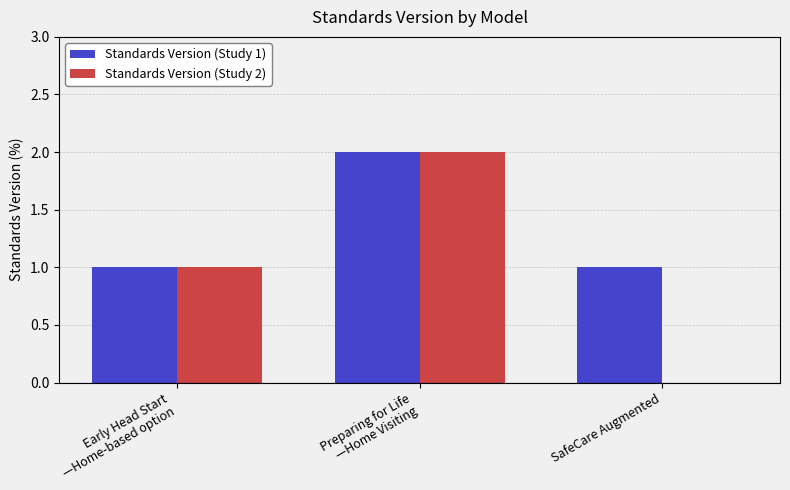

At which category is the sum across all series the highest?

Preparing for Life
—Home Visiting